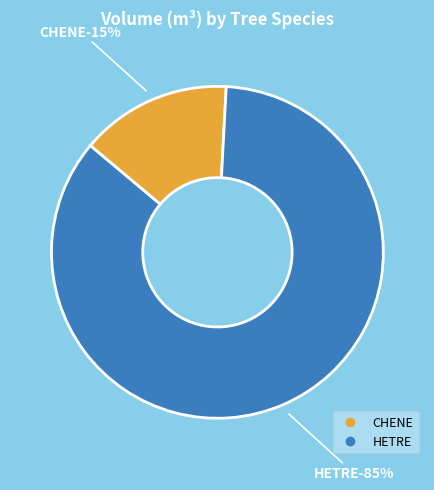

Rank the series at CHENE from highest to lowest value.

HETRE, CHENE